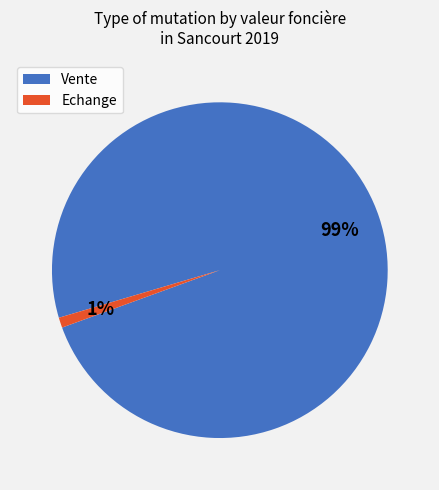

How many segments does this pie chart have?

2